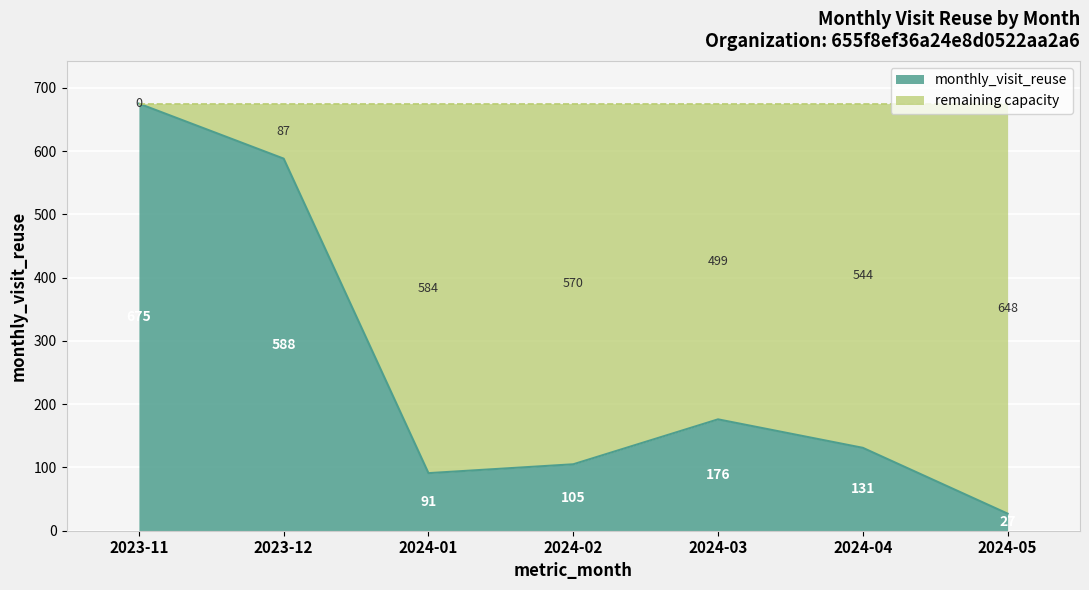

The chart shows a value of 588 at 2023-12. True or false?

True